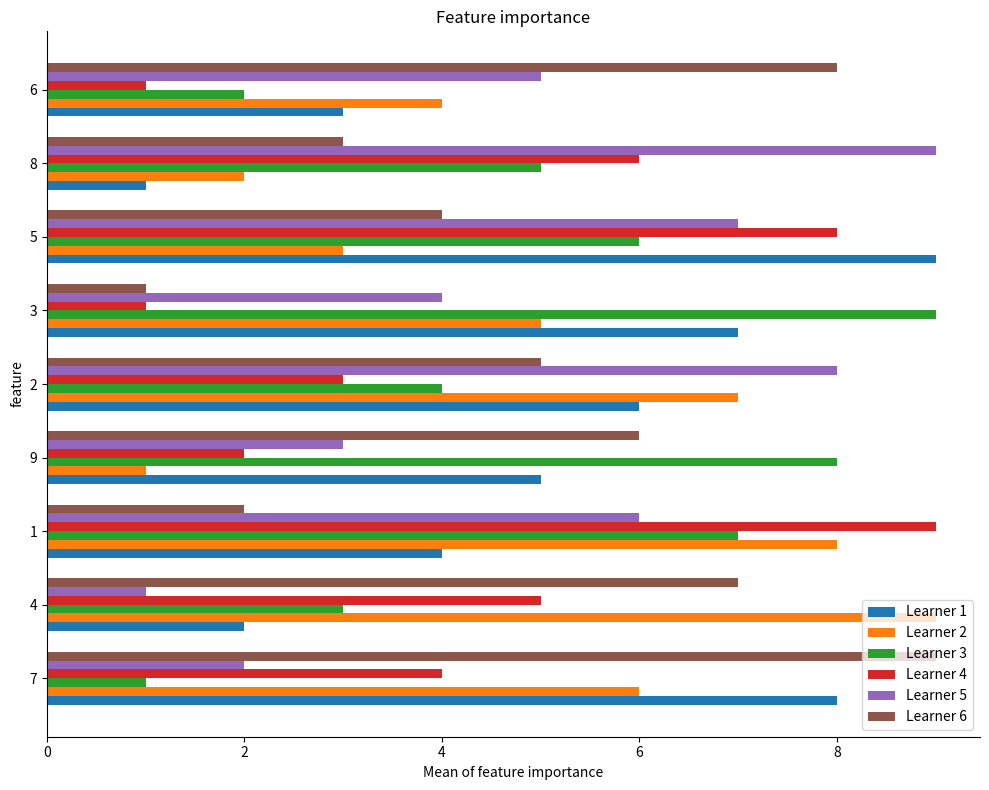

Rank the categories by Learner 6 value from lowest to highest.

3, 1, 8, 5, 2, 9, 4, 6, 7